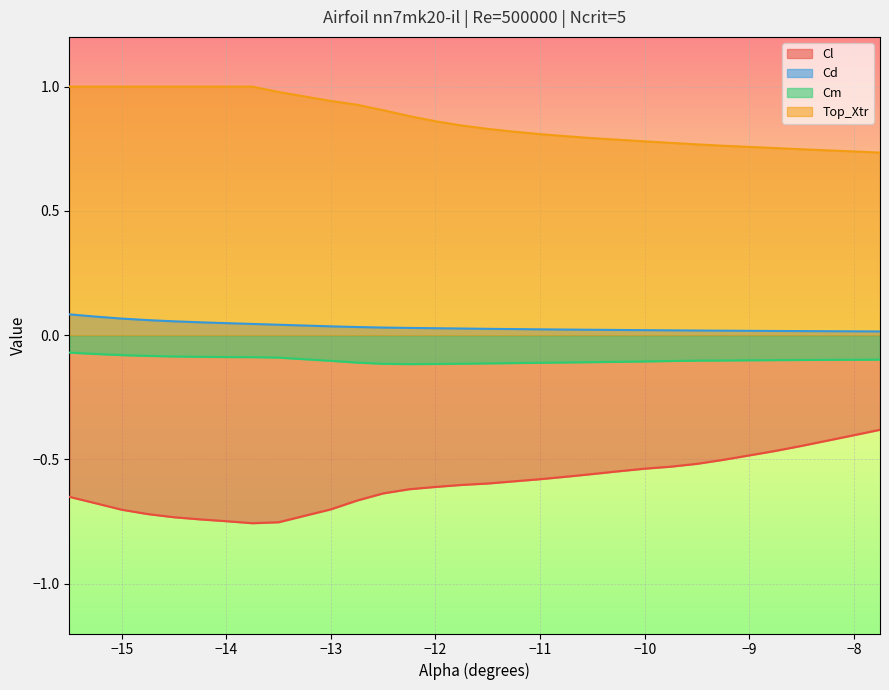

How many data points does each series have?

30